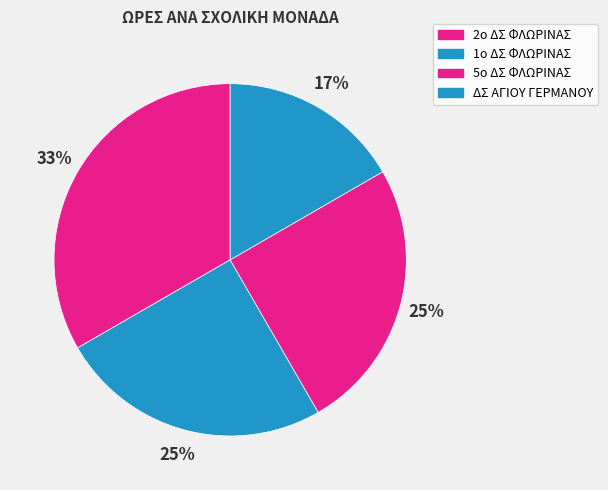

To the nearest percent, what is the difference between the largest and smallest slice percentages?

17%